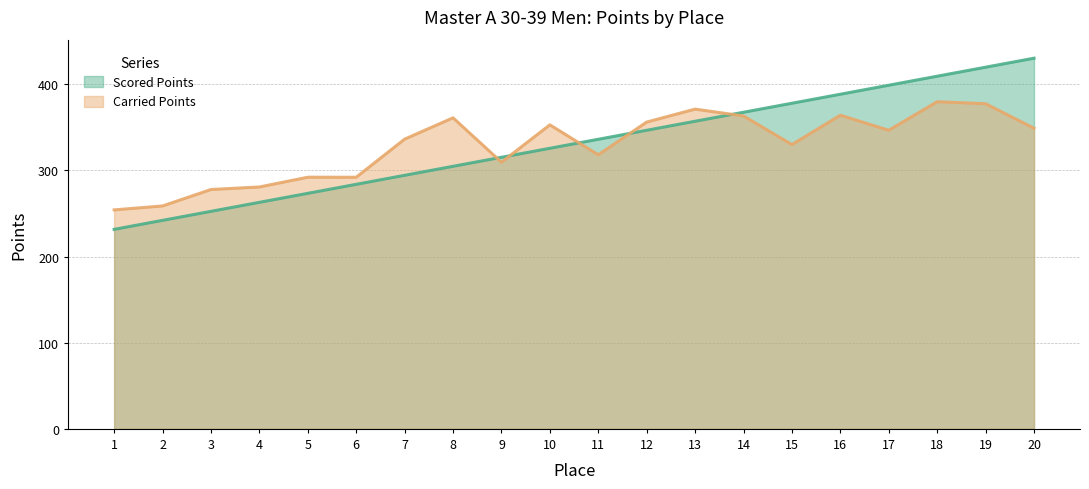

Which category has the lowest value in the Carried Points series?

1